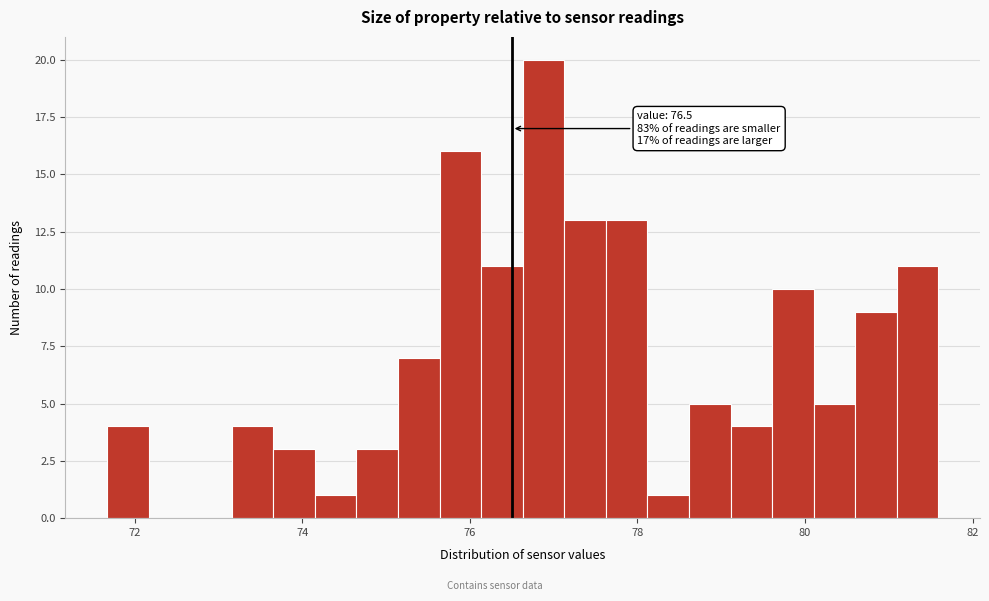

Read against the x-axis, roughly where is the centre of the tallest bar?

76.8